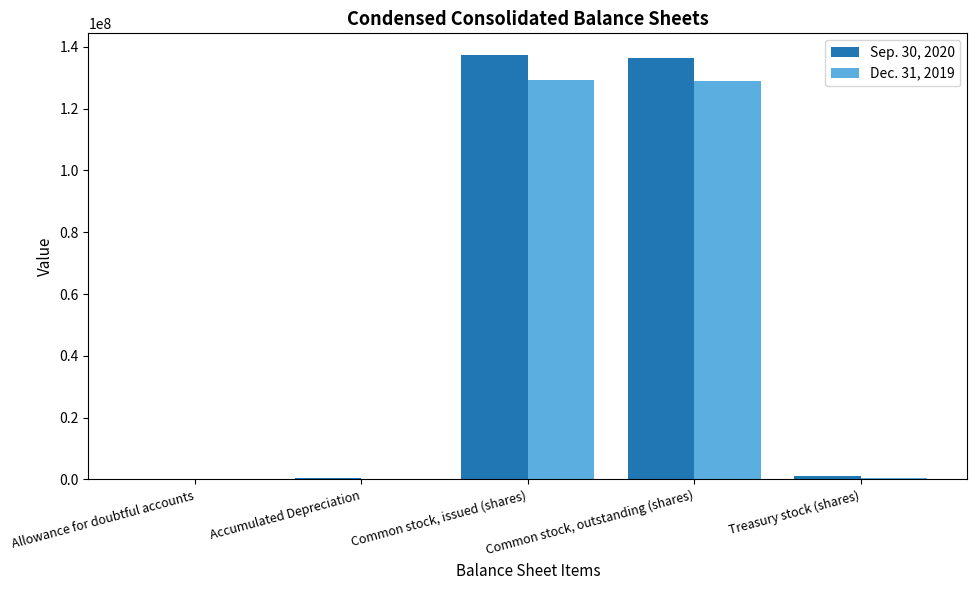

How many data points does each series have?

5